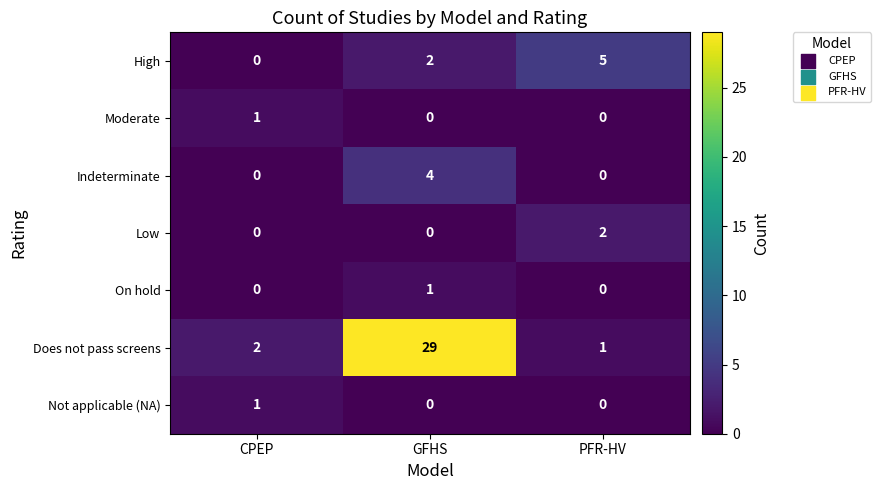

True or false: High has a value of 2 at GFHS.

True